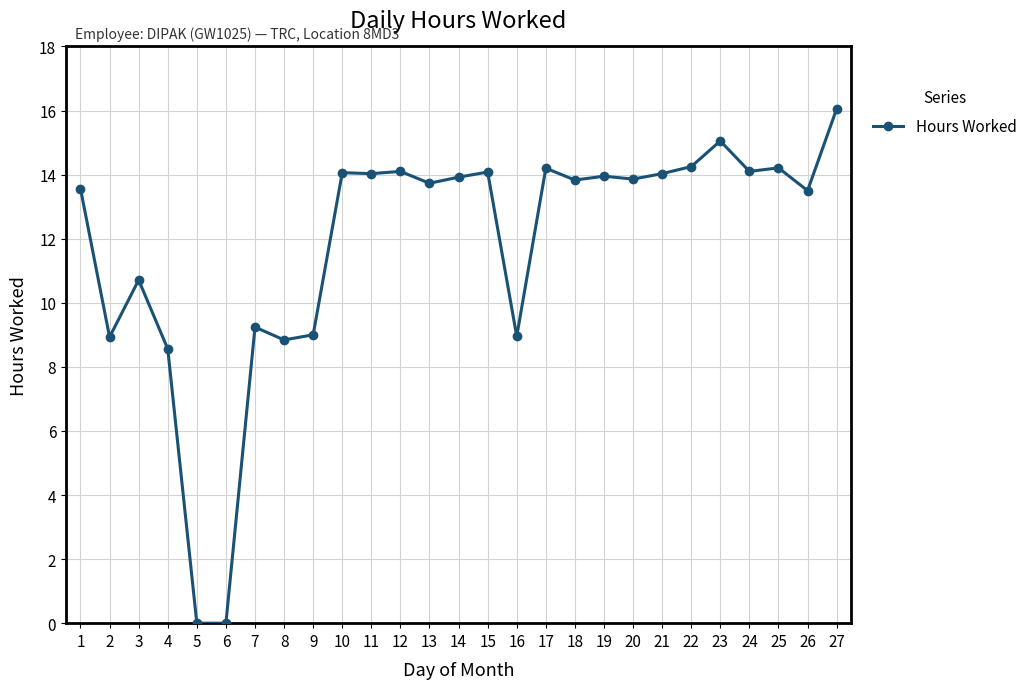

Does the chart have visible grid lines?

Yes